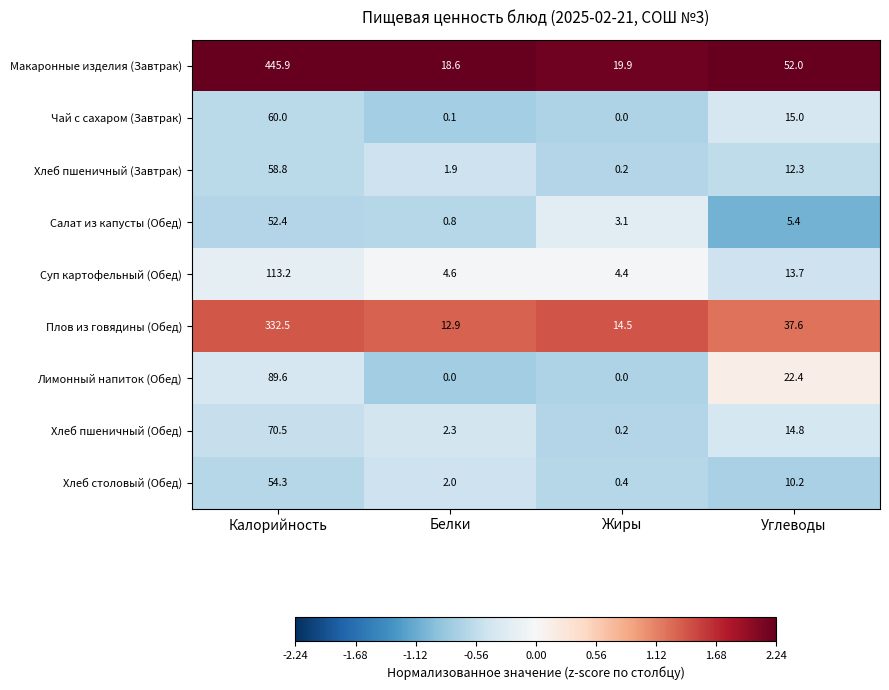

List the series in order of their peak value, highest first.

Макаронные изделия (Завтрак), Плов из говядины (Обед), Суп картофельный (Обед), Лимонный напиток (Обед), Хлеб пшеничный (Обед), Чай с сахаром (Завтрак), Хлеб пшеничный (Завтрак), Хлеб столовый (Обед), Салат из капусты (Обед)